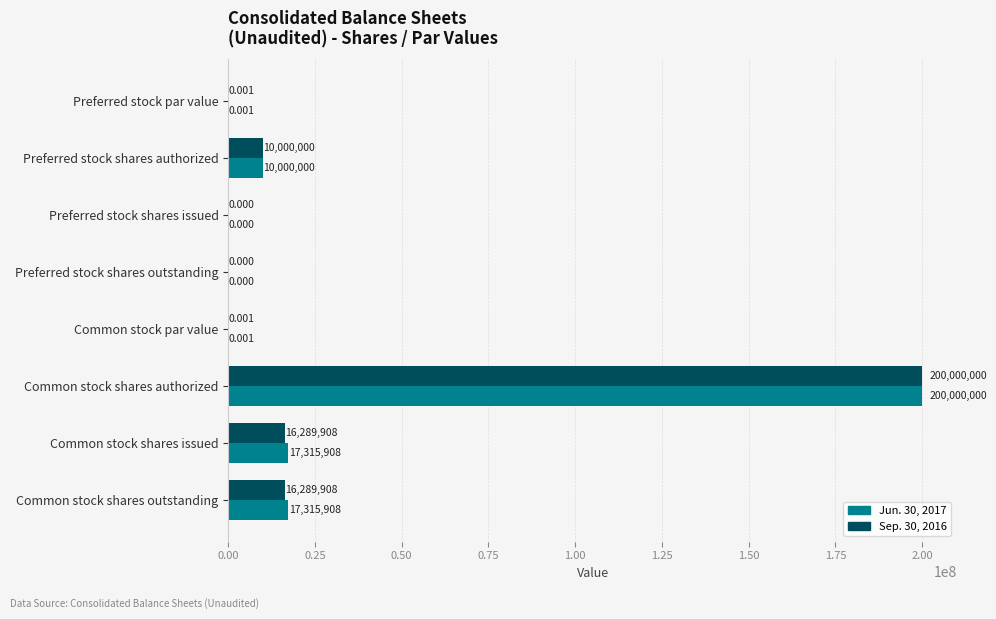

Is the value of Jun. 30, 2017 at Preferred stock par value greater than the value of Sep. 30, 2016 at Common stock shares issued?

No